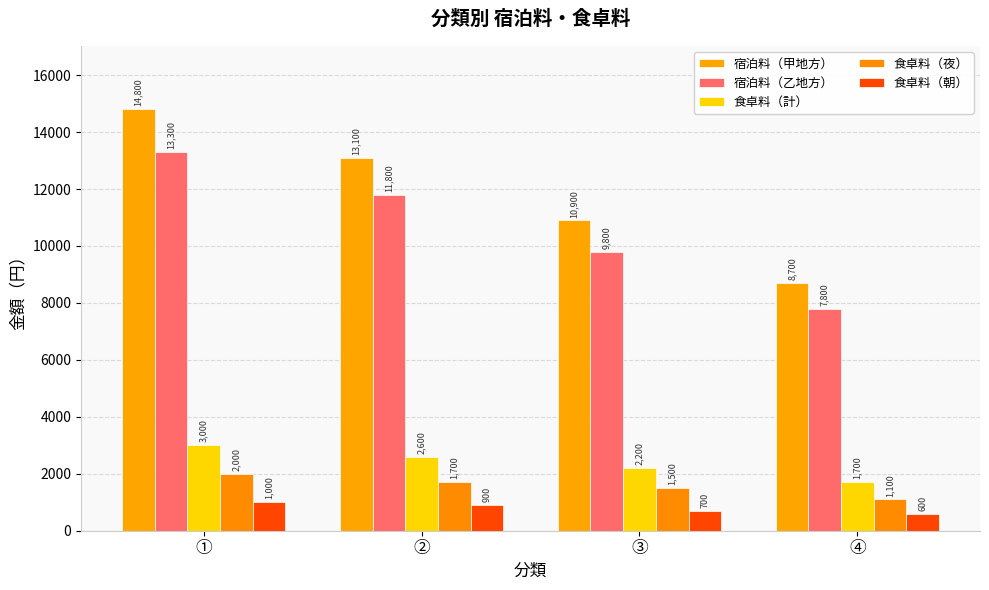

What is the greatest value displayed?

14800